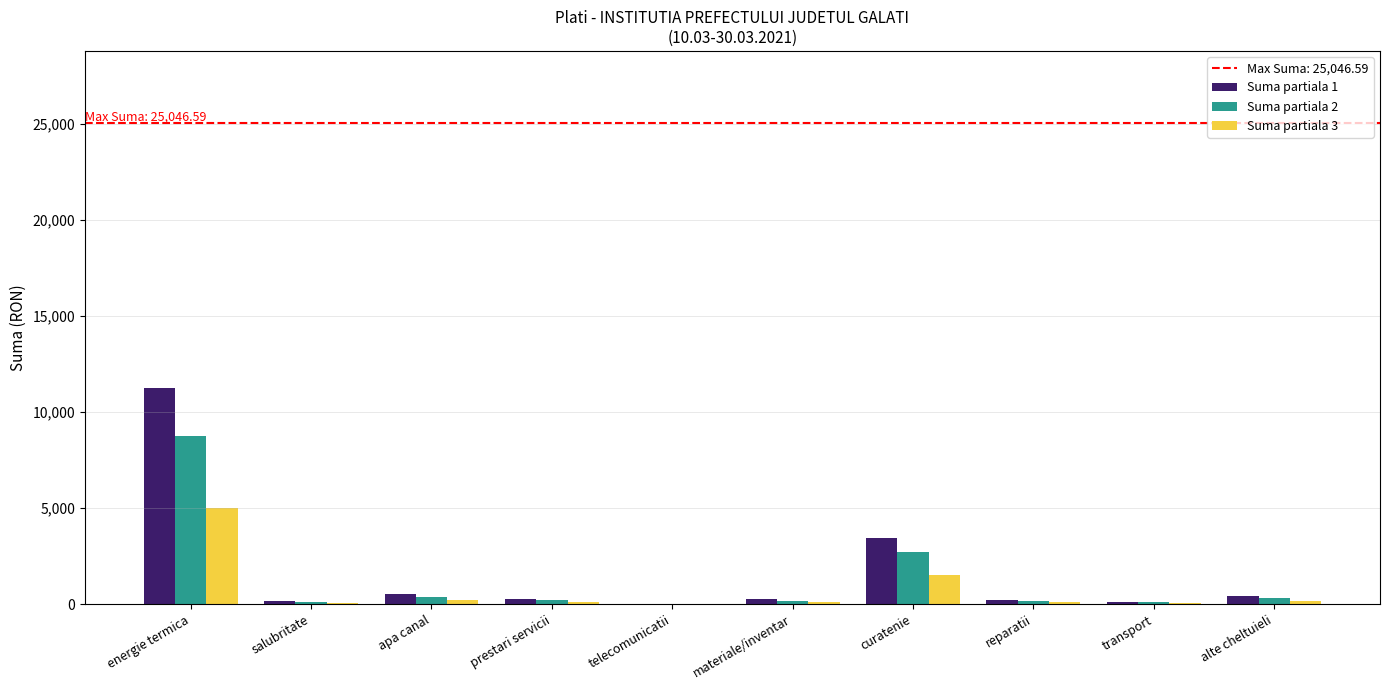

What is the sum of all Suma partiala 1 values?

16753.0